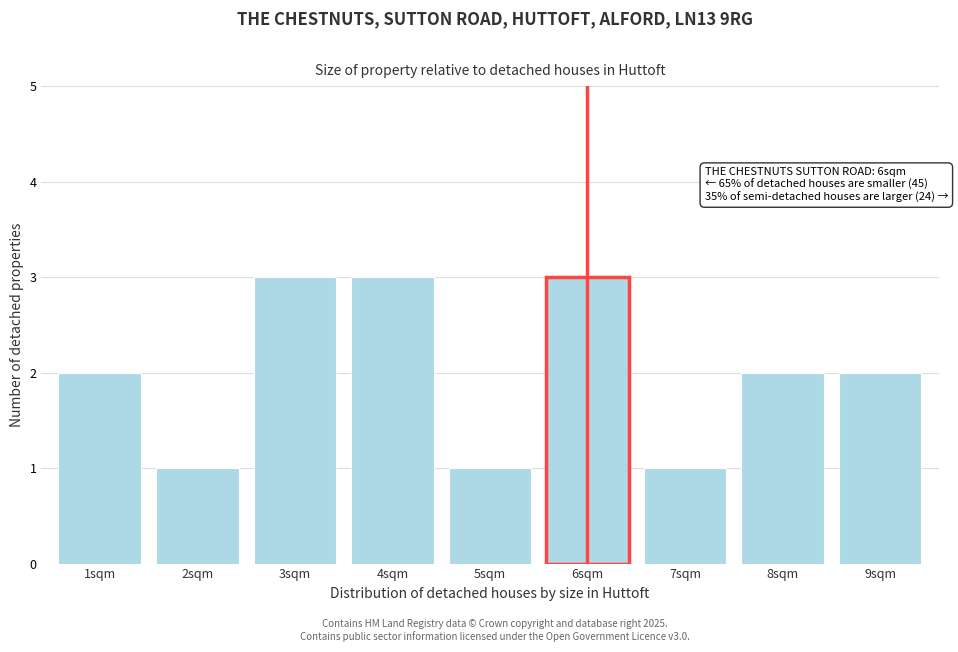

Reading left to right, transcribe all the data shown in this chart.

1sqm=2	2sqm=1	3sqm=3	4sqm=3	5sqm=1	6sqm=3	7sqm=1	8sqm=2	9sqm=2